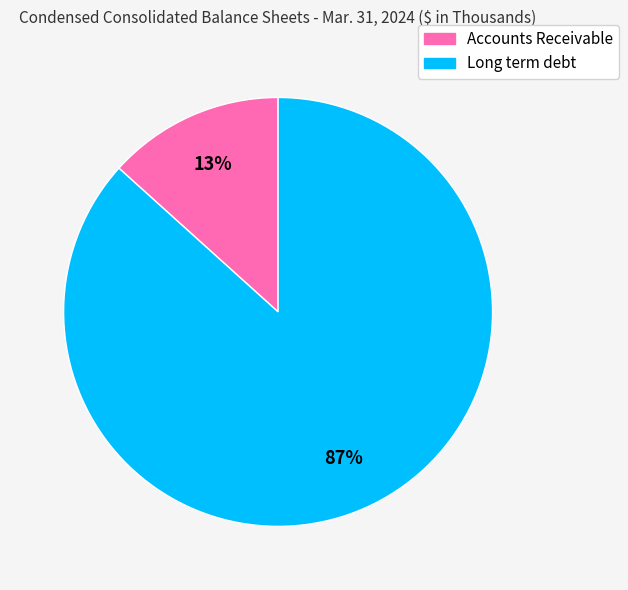

Does Accounts Receivable account for over 50% of the chart?

No